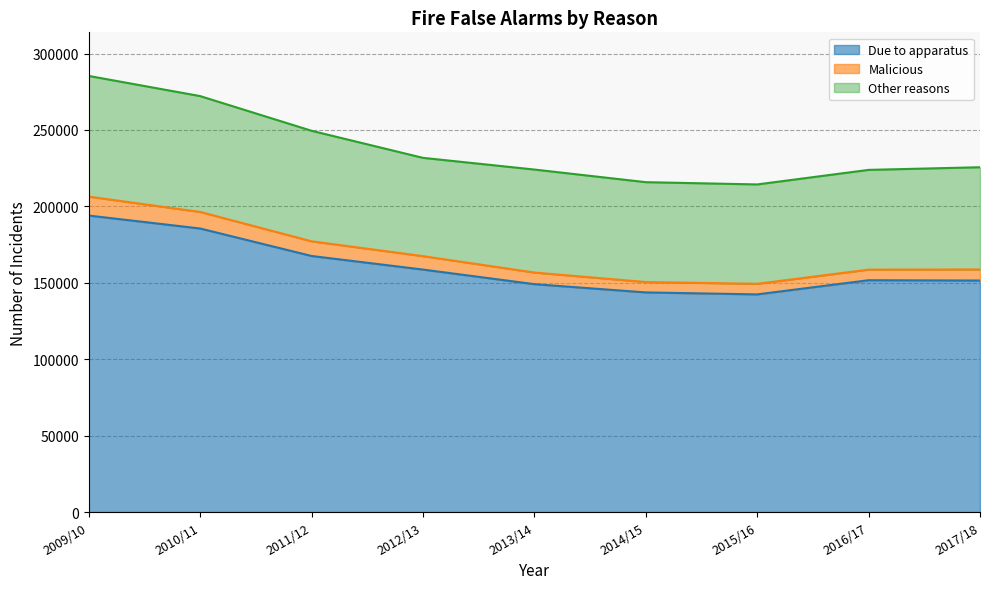

At which label does Due to apparatus reach its minimum?

2015/16